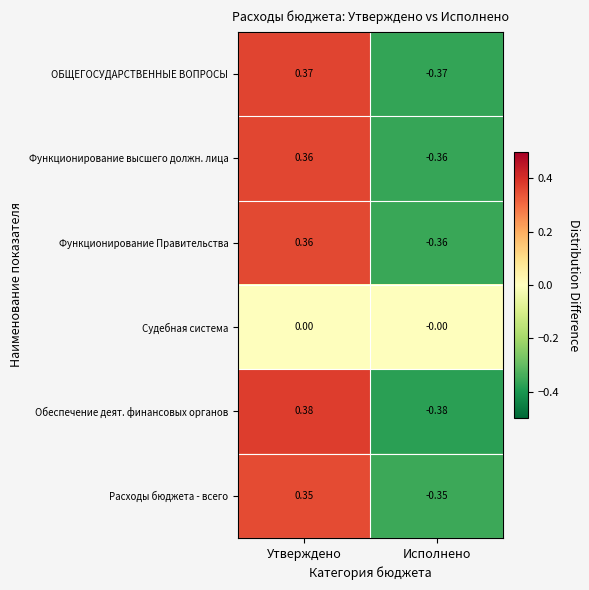

What is the total value across all series at Утверждено?

1.8